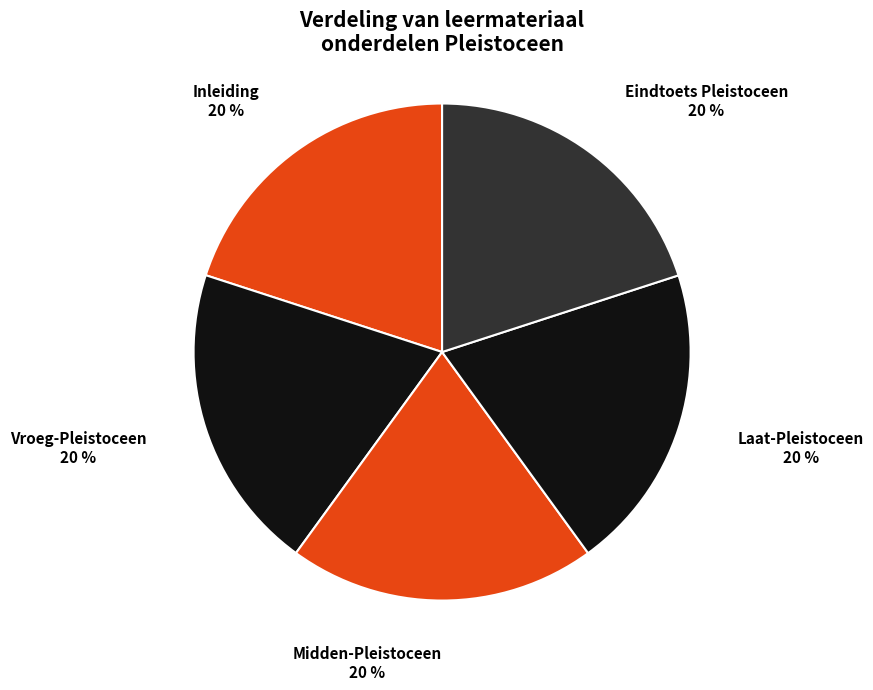

Approximately how many times larger is the value at Midden-Pleistoceen compared to Eindtoets Pleistoceen?

1.0